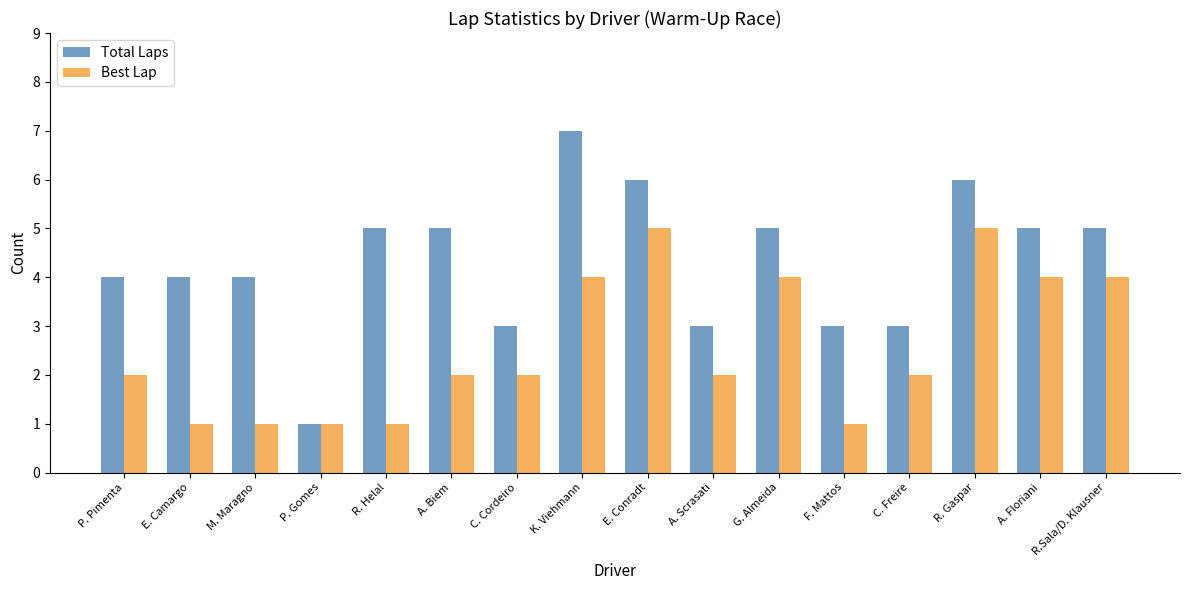

At A. Biem, list the series in order from largest to smallest.

Total Laps, Best Lap